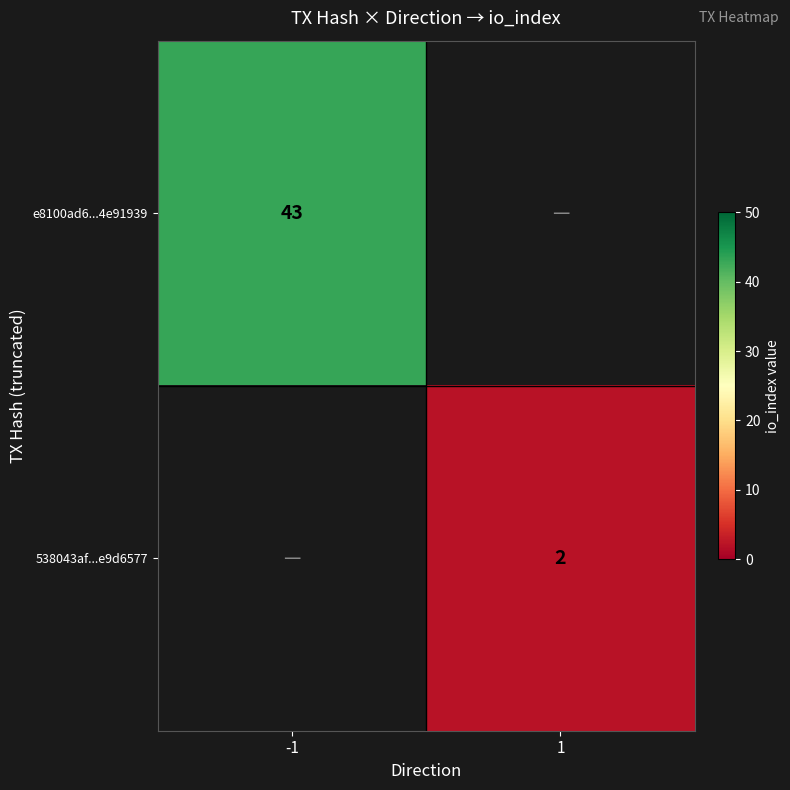

At which category does the chart reach its peak across all series?

-1